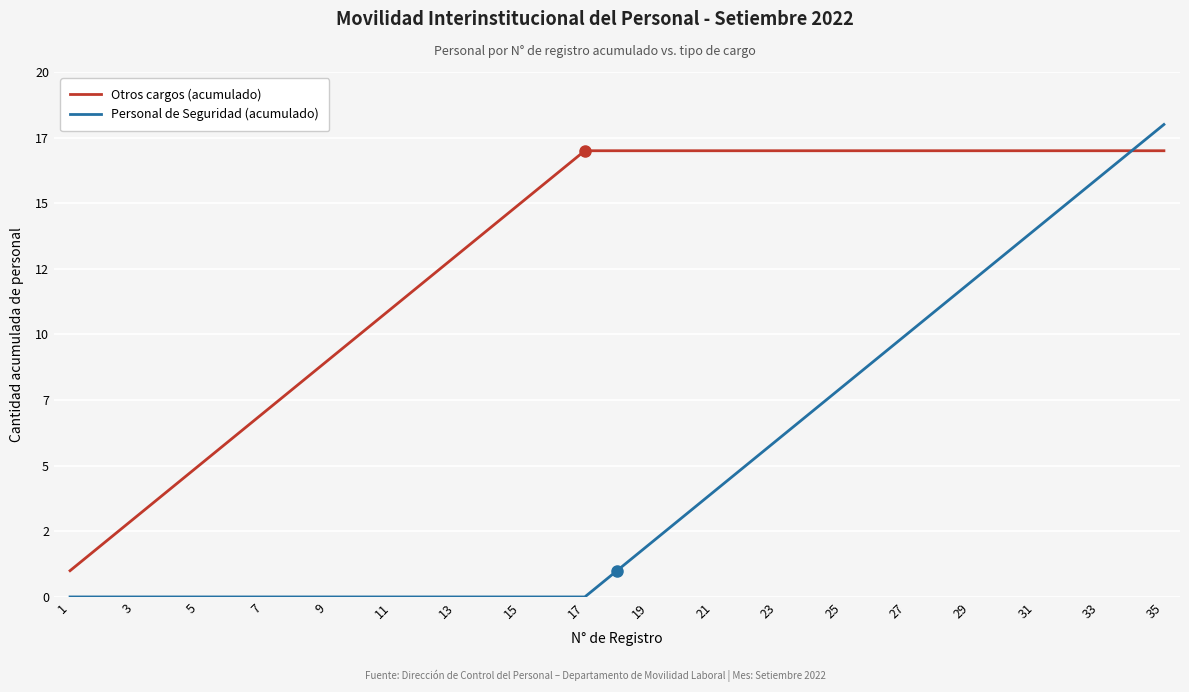

List the series in order of their overall mean, highest first.

Otros cargos (acumulado), Personal de Seguridad (acumulado)